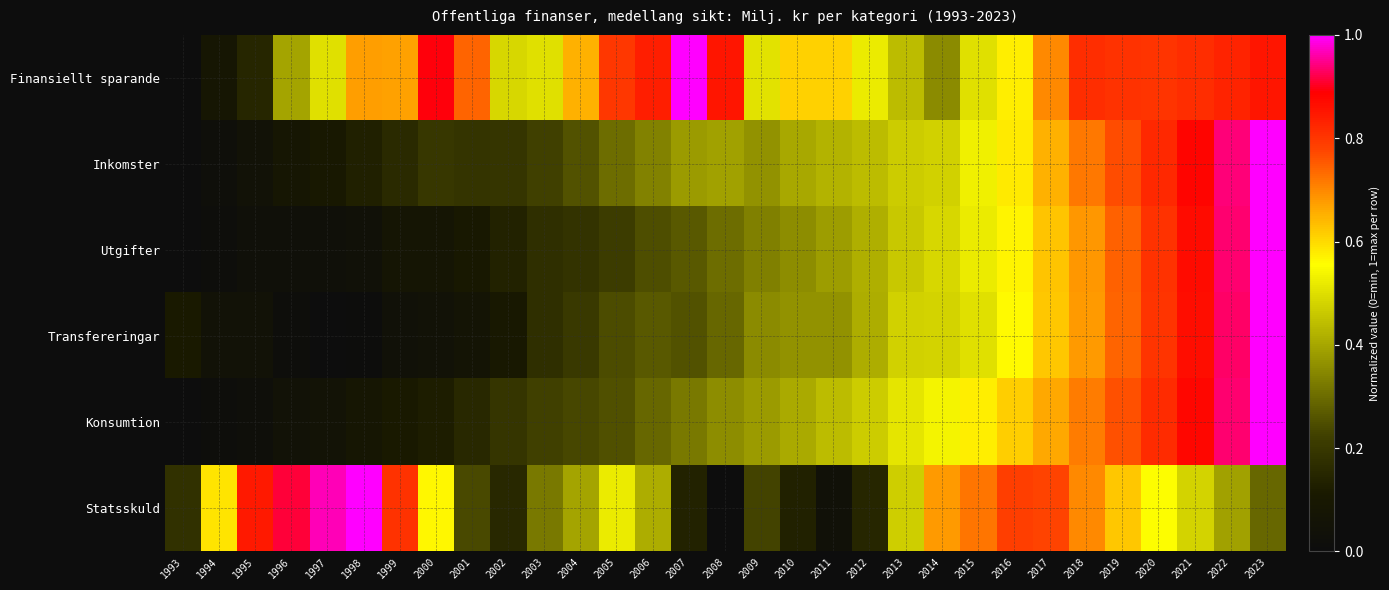

At 2010, list the series in order from smallest to largest.

Statsskuld, Utgifter, Transfereringar, Inkomster, Konsumtion, Finansiellt sparande